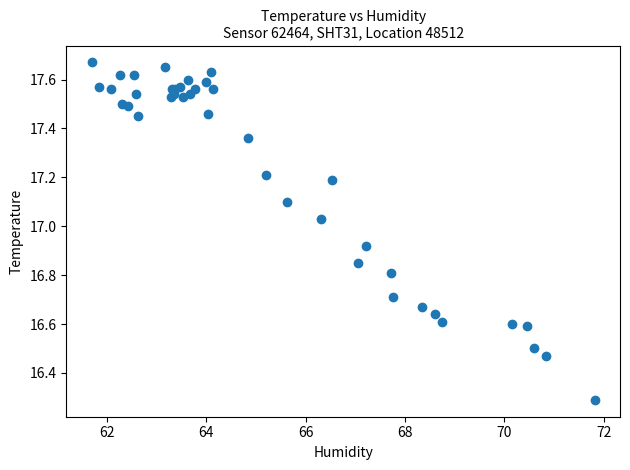

What Y value in the scatter plot is closest to 16?

16.3